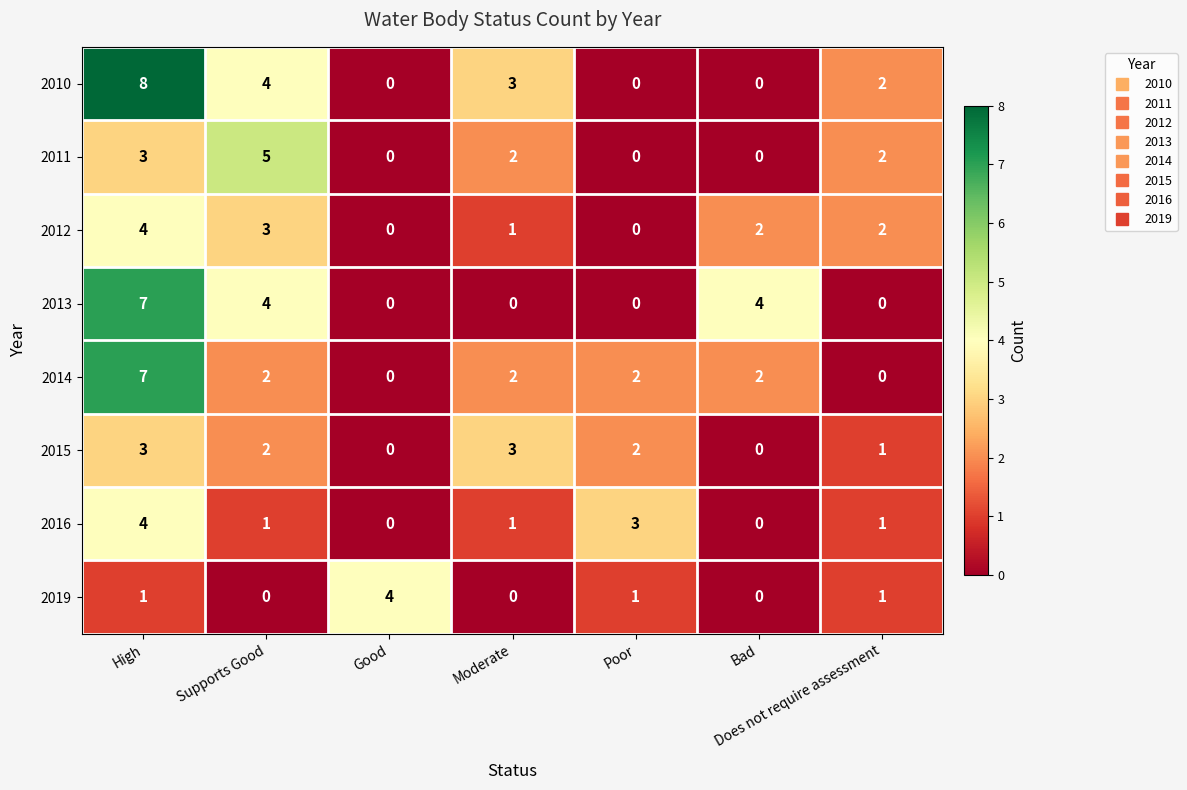

The value of 2010 at Bad is 3. True or false?

False